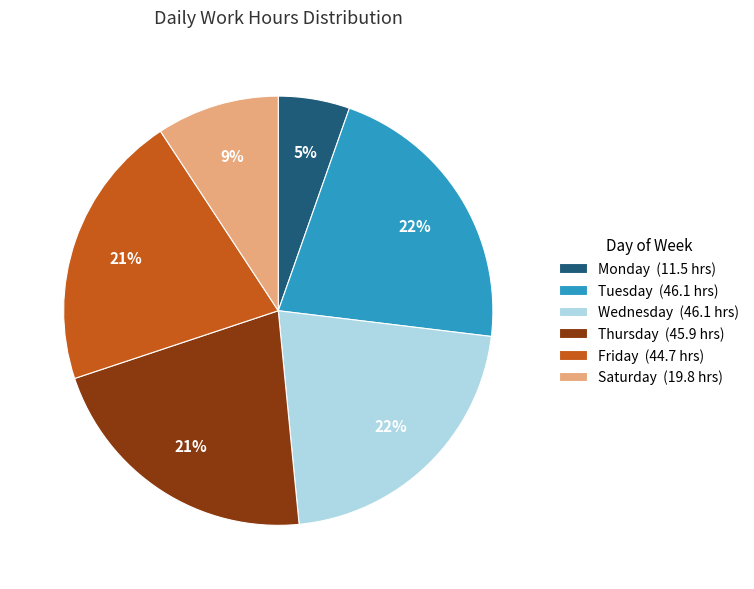

Is there any slice that represents more than half of the pie?

No